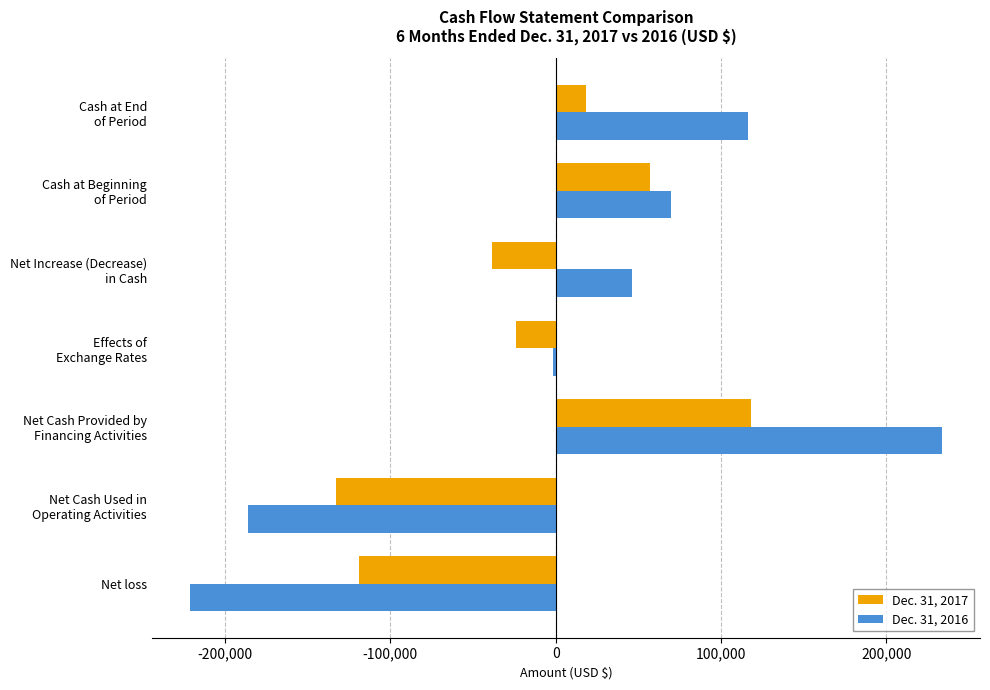

The value of Dec. 31, 2017 at Net loss is -203475. True or false?

False